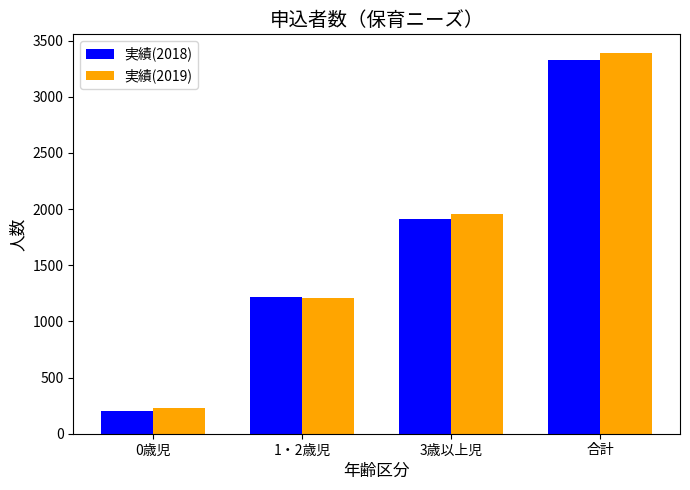

What are all the series names shown in the legend?

実績(2018), 実績(2019)